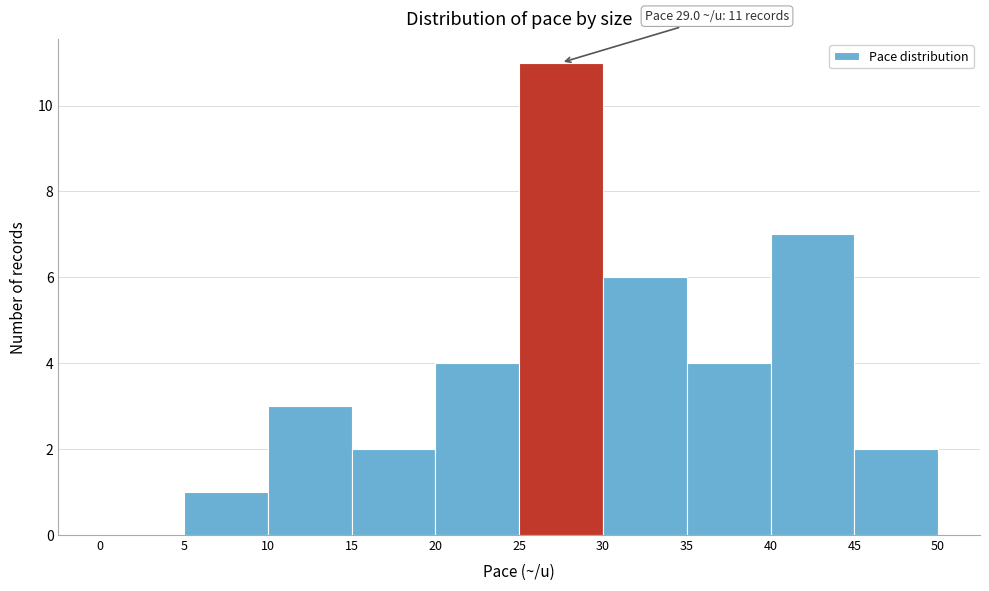

Over which range of the x-axis is the bar tallest?

25 to 30